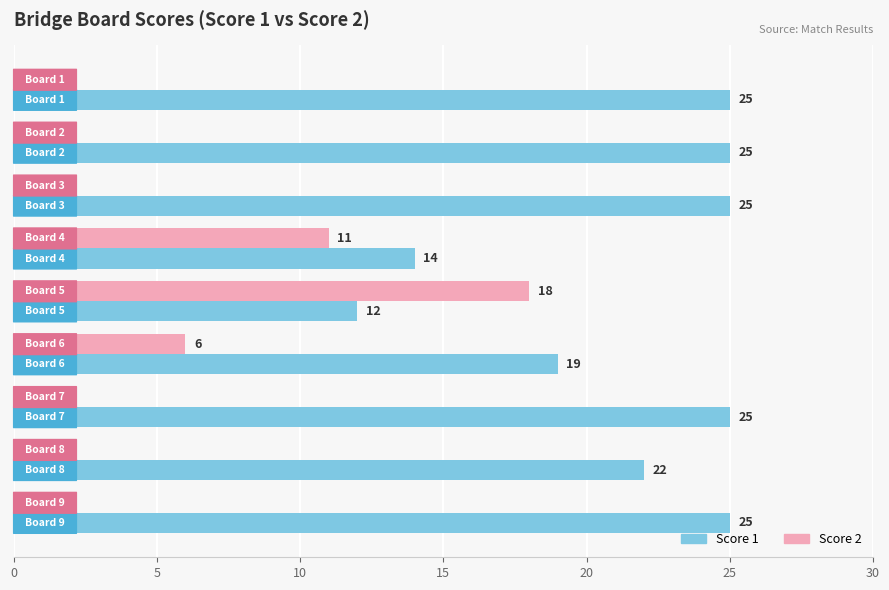

Which series has the largest total across all categories?

Score 1